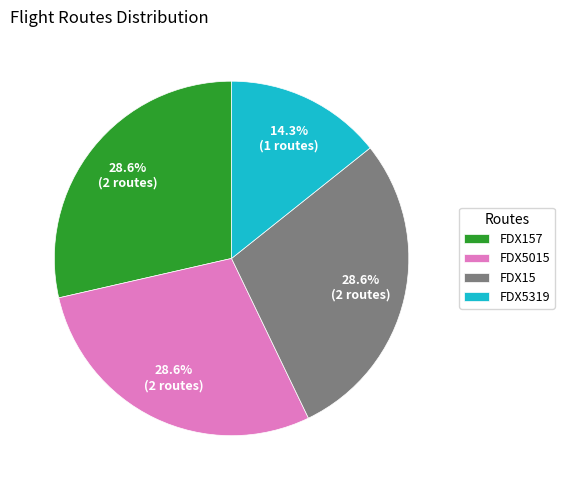

What is the total percentage of FDX5319 and FDX5015?

42.9%